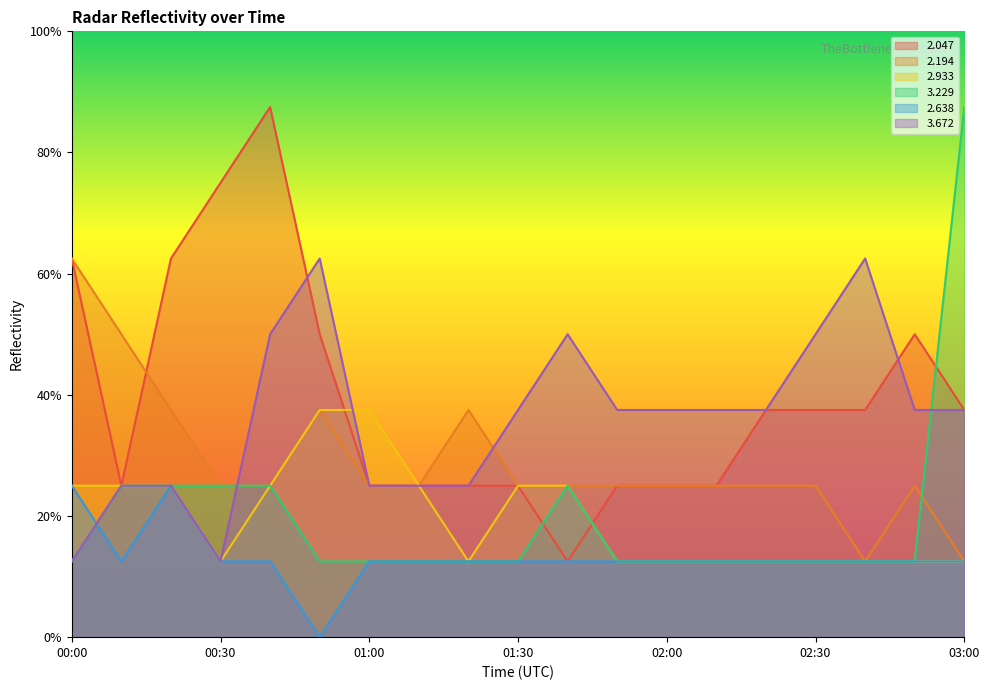

How many times do   2.933 and   3.672 cross each other?

1